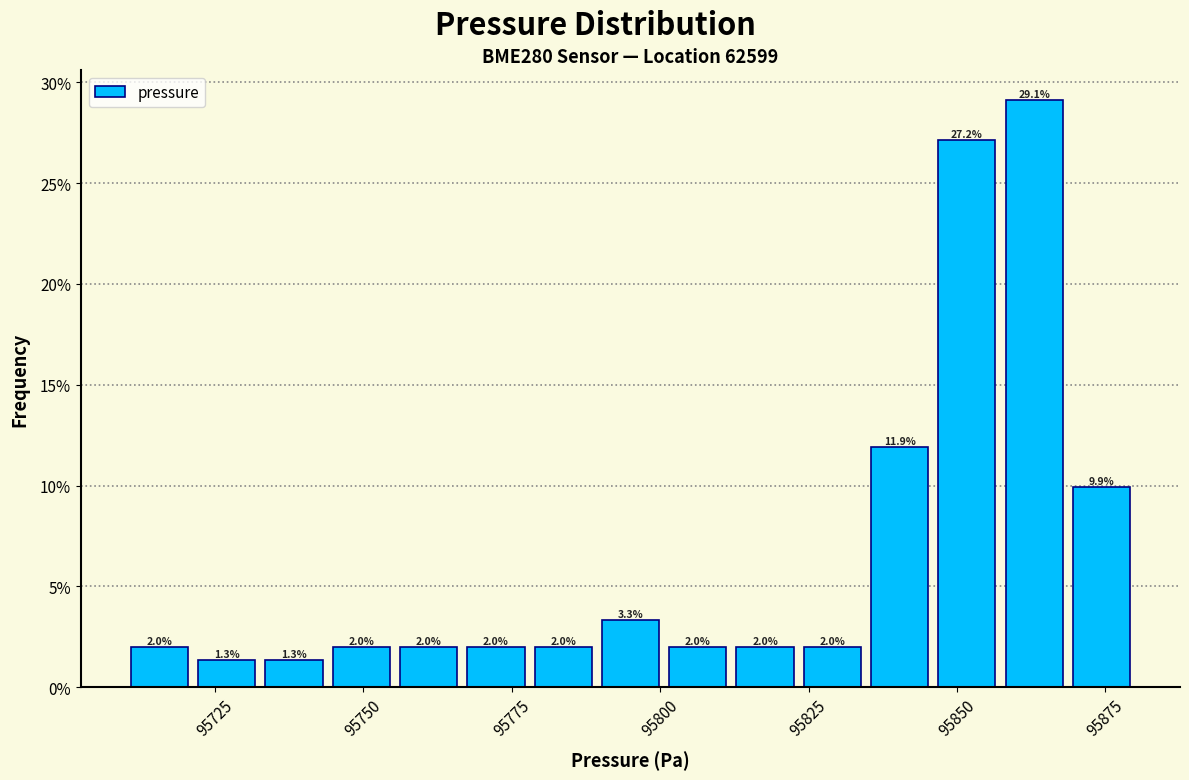

Around what value on the x-axis is the tallest bar? Give the approximate position of its centre, as read against the axis.

95865